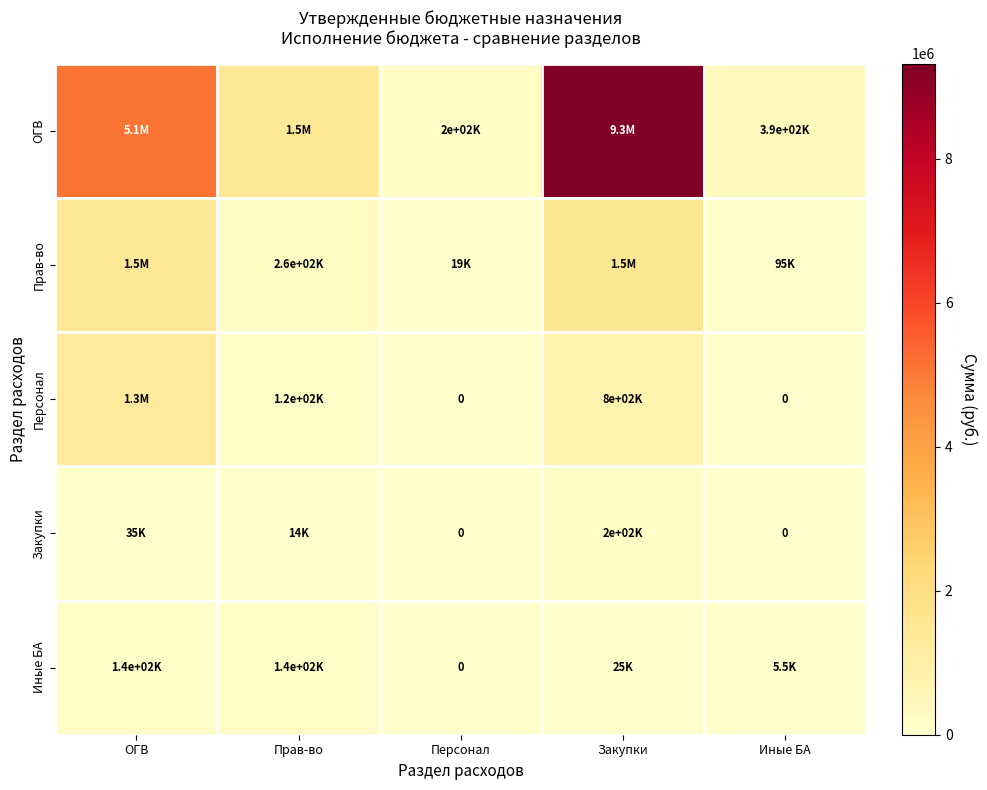

The value of Иные БА at Иные БА is 5475.0. True or false?

True